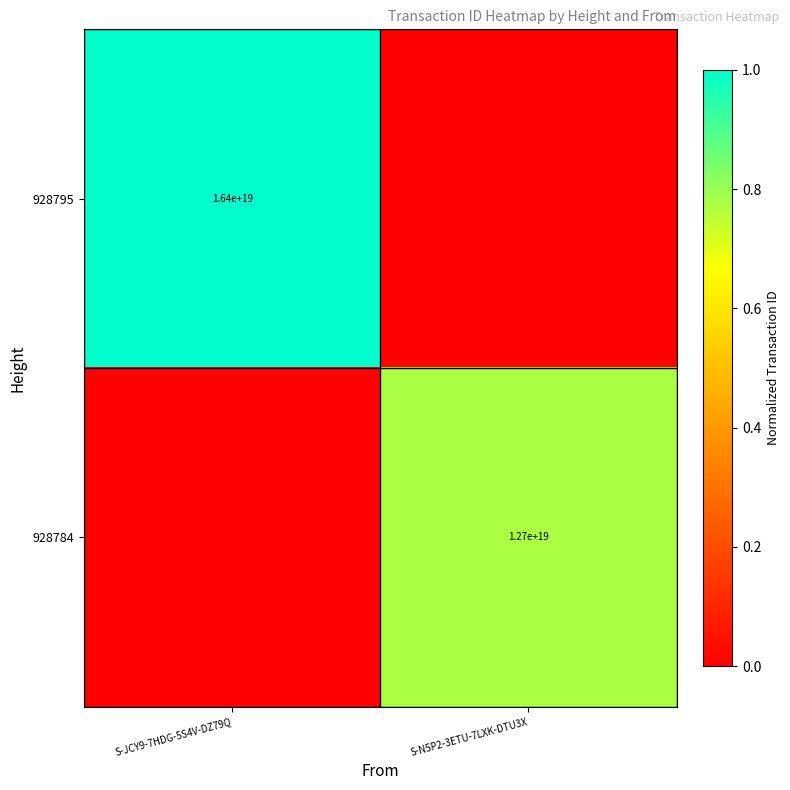

Is the value of 928784 at S-N5P2-3ETU-7LXK-DTU3X greater than the value of 928795 at S-JCY9-7HDG-5S4V-DZ79Q?

No